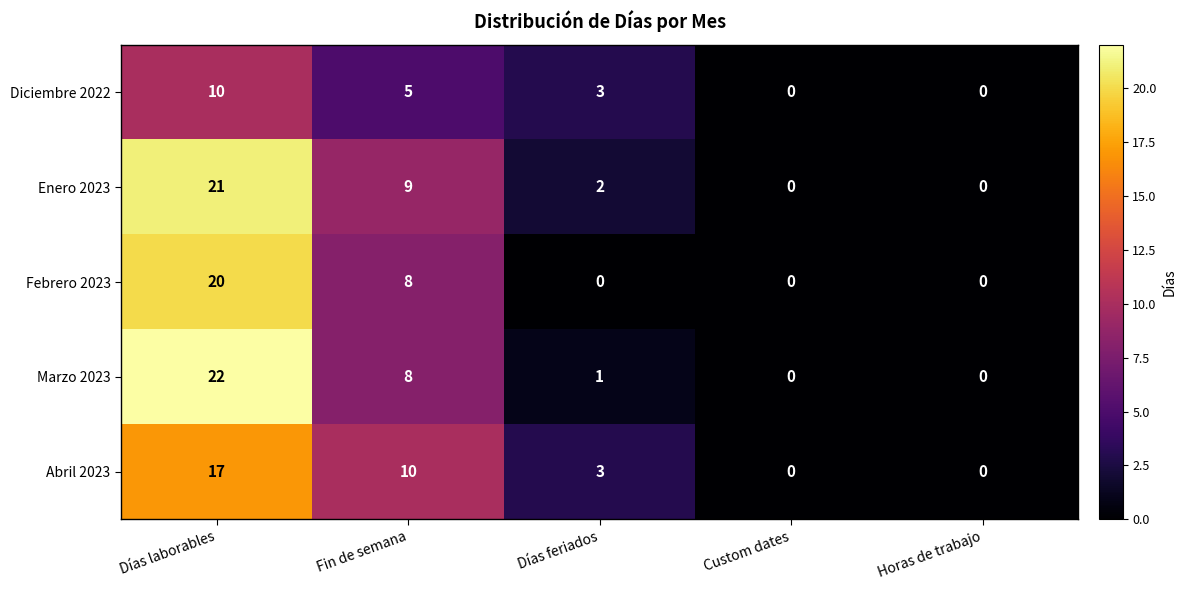

What is the greatest value displayed?

22